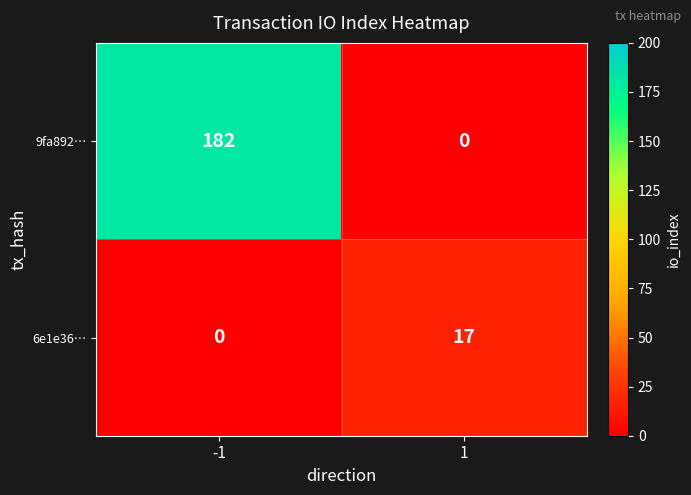

Reading left to right, transcribe all the data shown in this chart.

9fa892…: -1=182	1=0
6e1e36…: -1=0	1=17